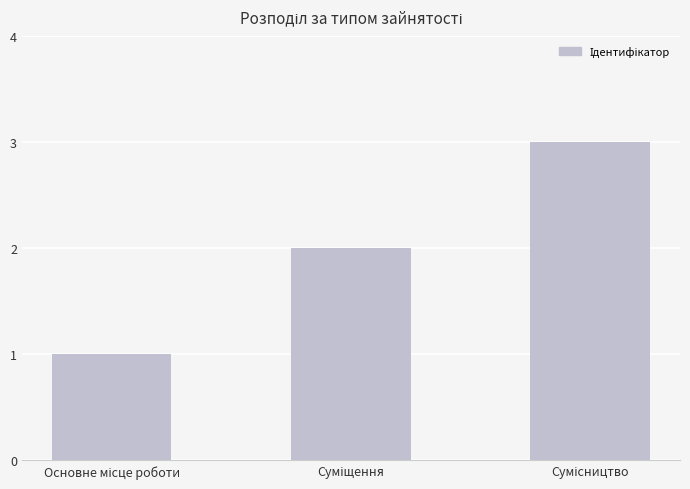

What is the greatest value displayed?

3